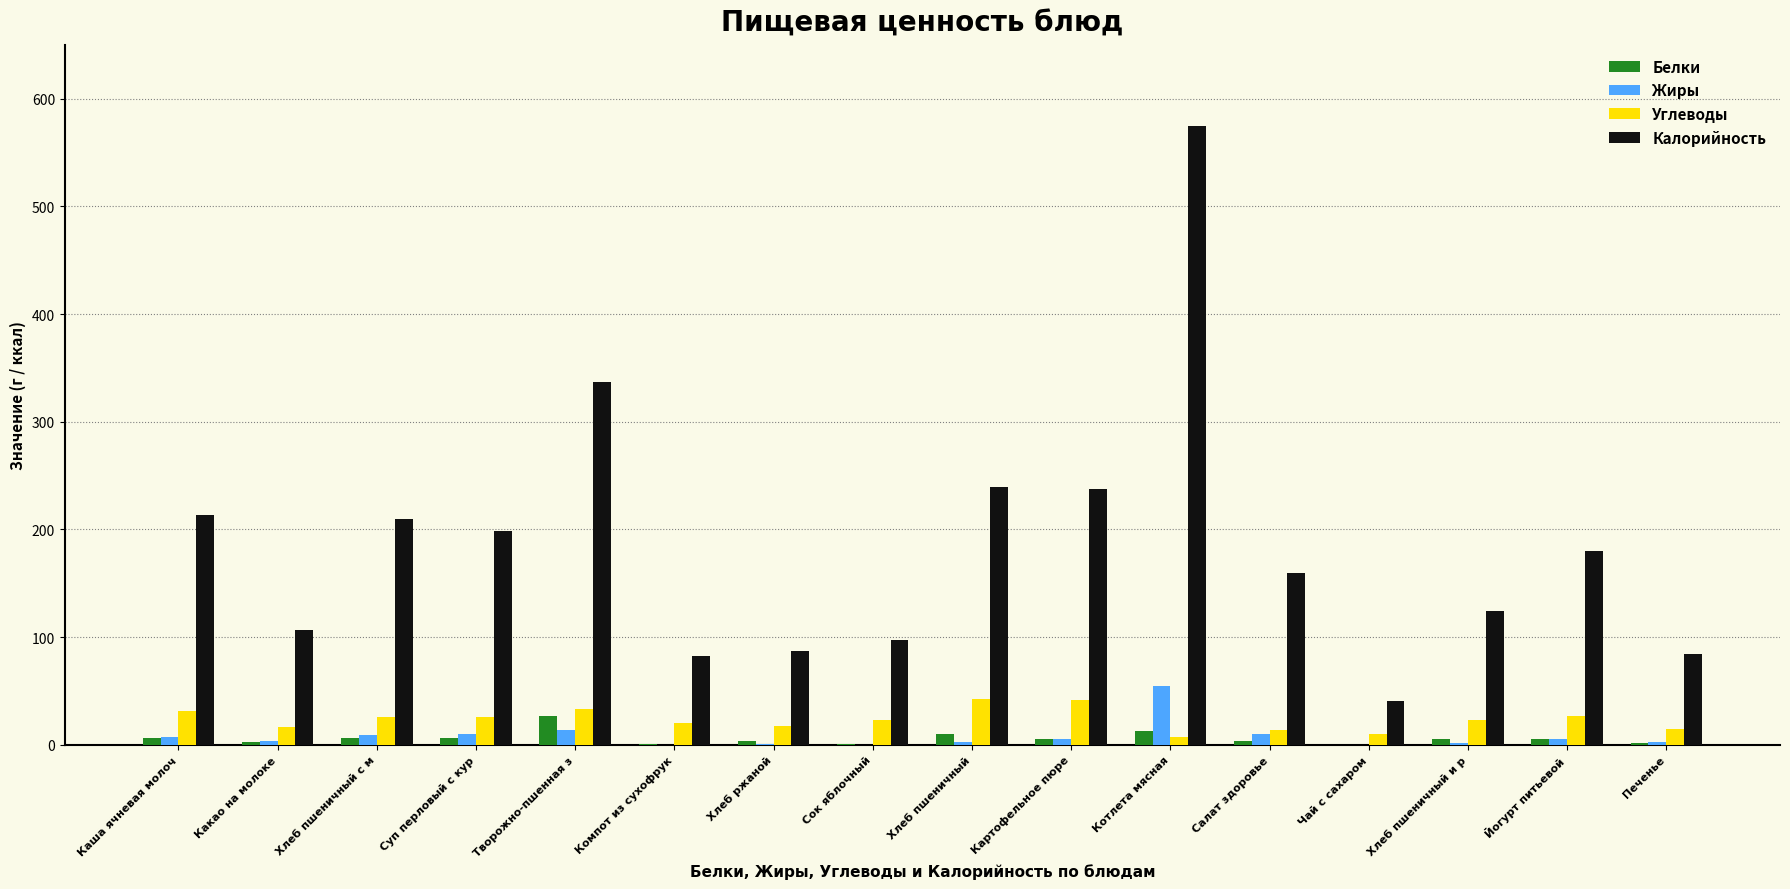

How many categories are shown in the chart?

16